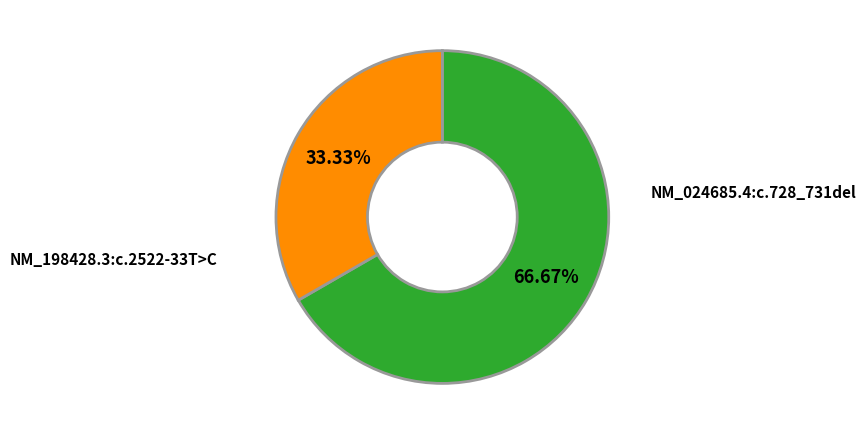

Is there any slice that represents more than half of the pie?

Yes